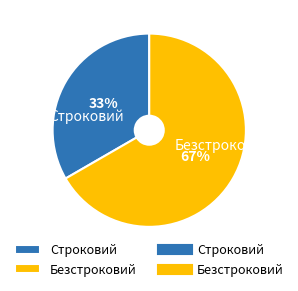

Which has a higher value, Строковий or Безстроковий?

Безстроковий